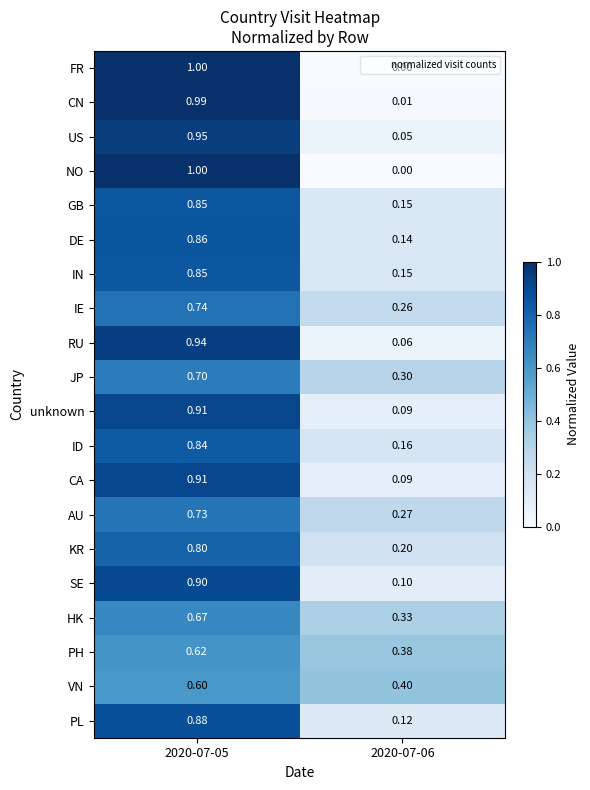

Is the value of CA at 2020-07-06 greater than the value of PL at 2020-07-06?

No